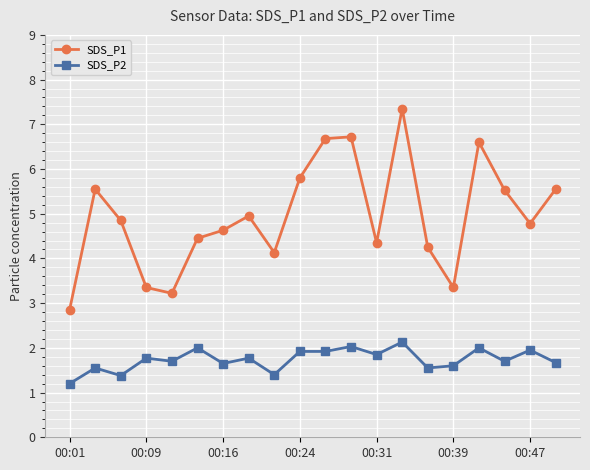

What is the difference between the maximum and minimum values in the SDS_P2 series?

0.9